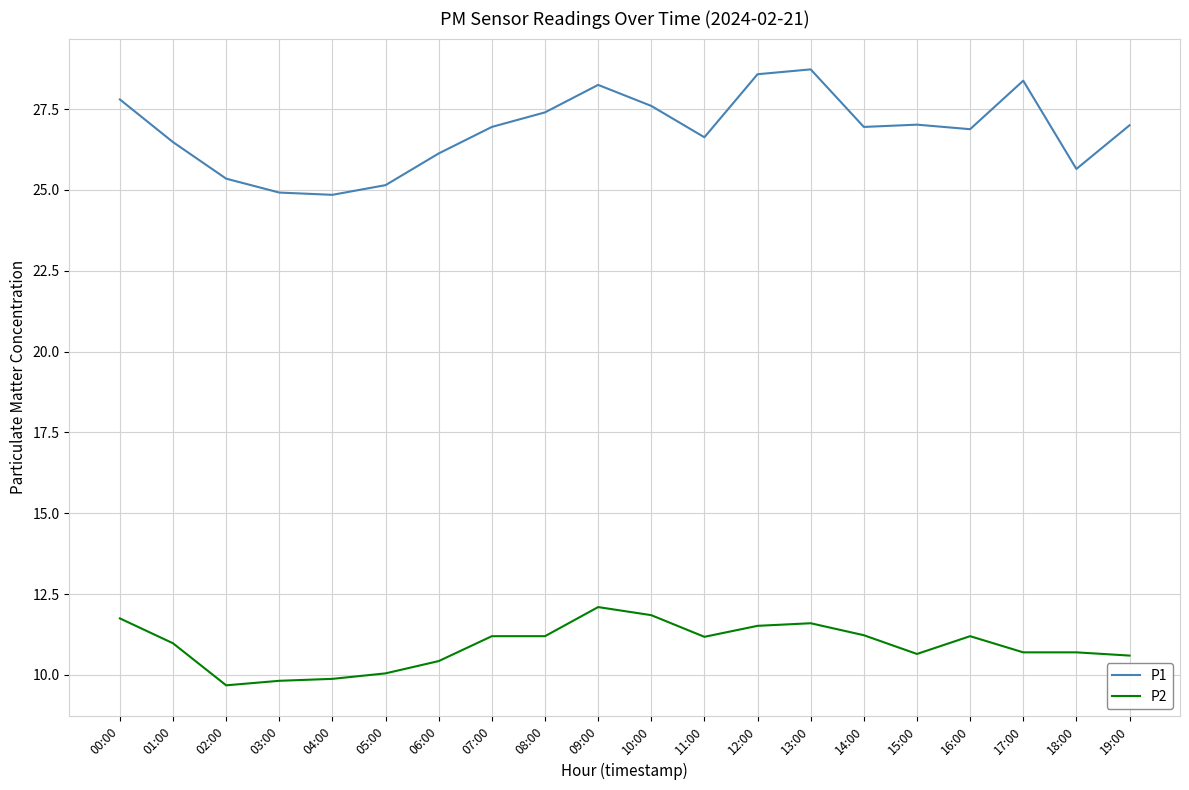

At how many categories does at least one series exceed 12?

20